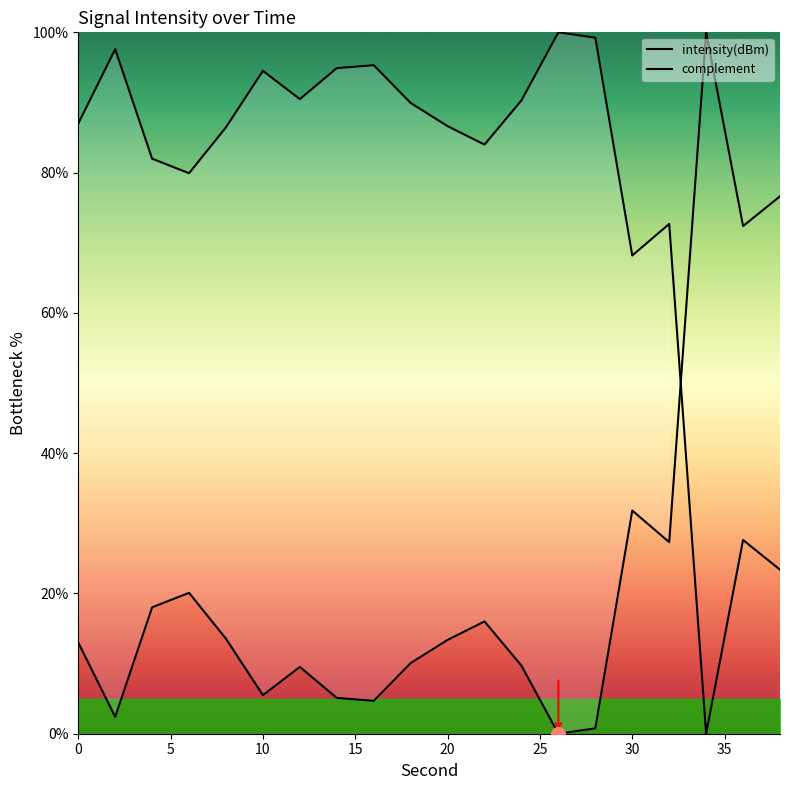

The chart shows a value of 100.0 at 34. True or false?

True